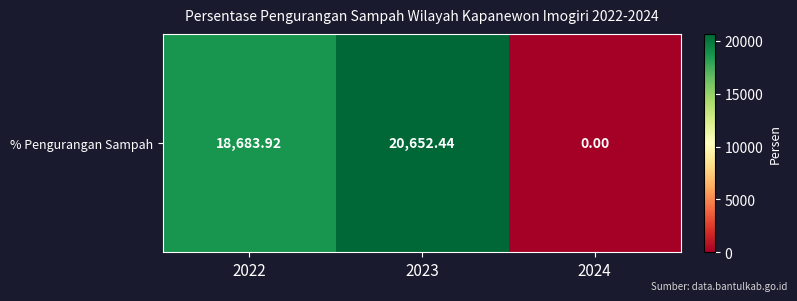

Reading left to right, extract all data points from this chart.

2022=18683.9	2023=20652.4	2024=0.0